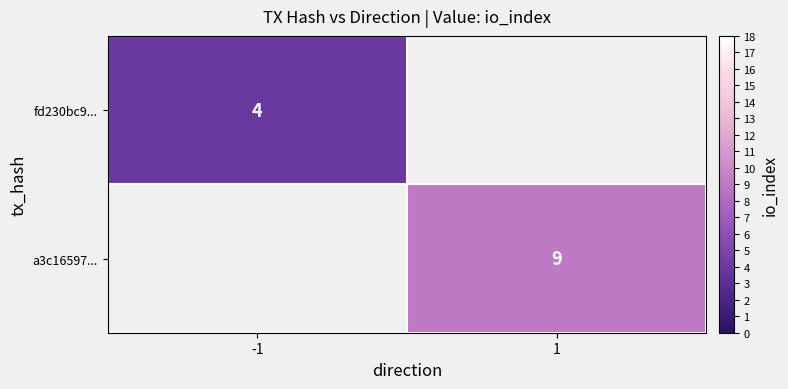

The value of fd230bc9... at -1 is 2. True or false?

False